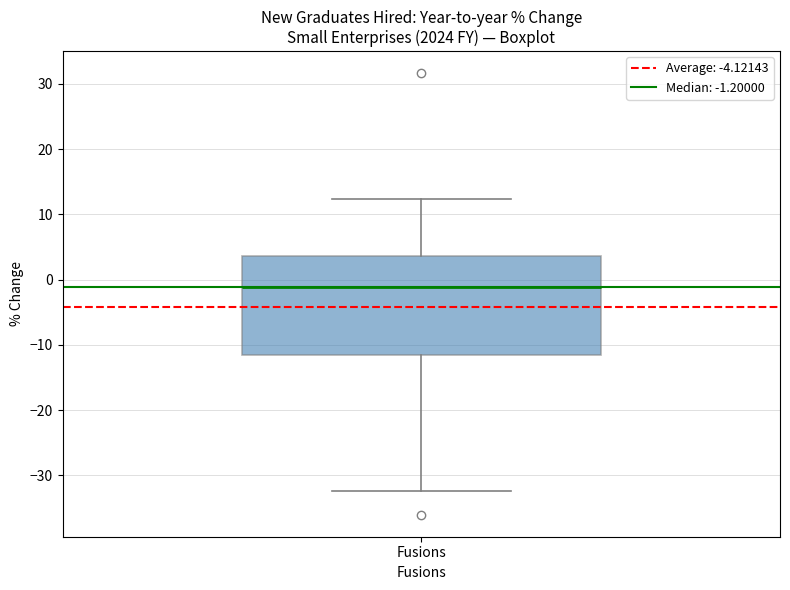

Where is the lower edge of the box for Fusions on the y-axis? The values are not printed on the chart, so give them approximately, as read against the axis.

-12